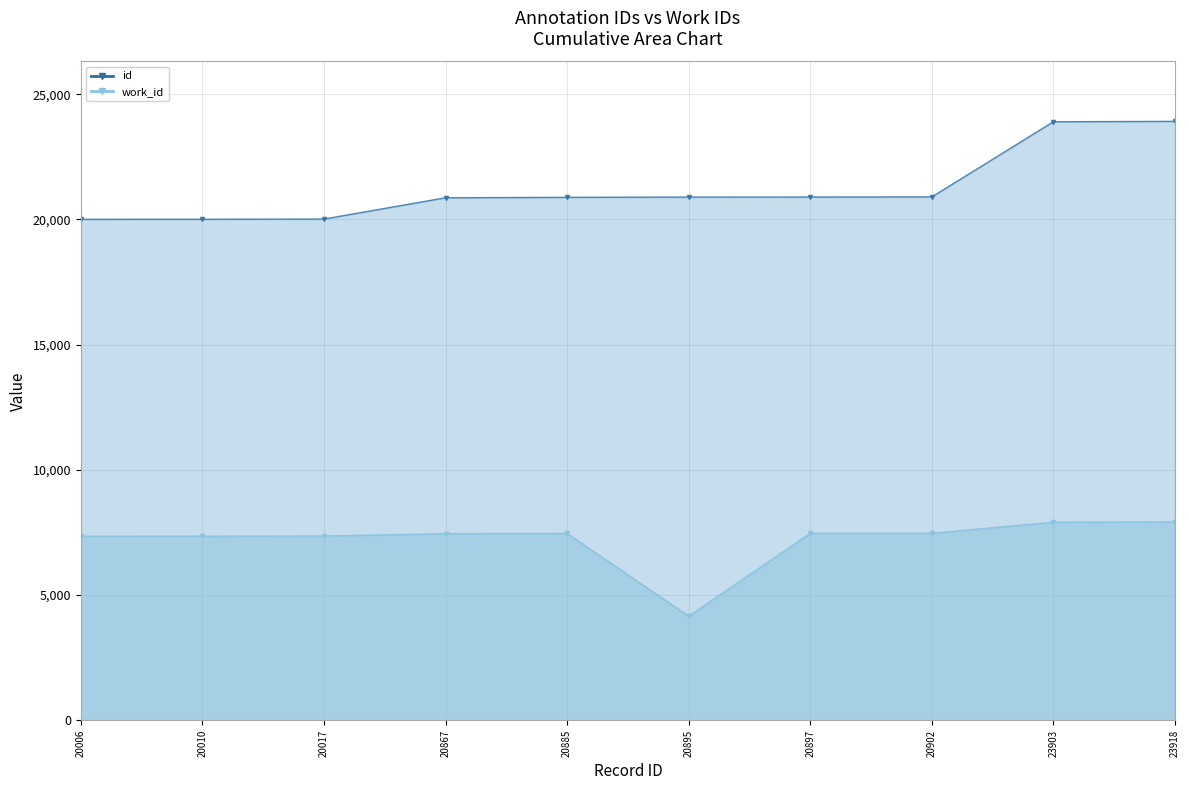

At which label does work_id first exceed 7464?

20897